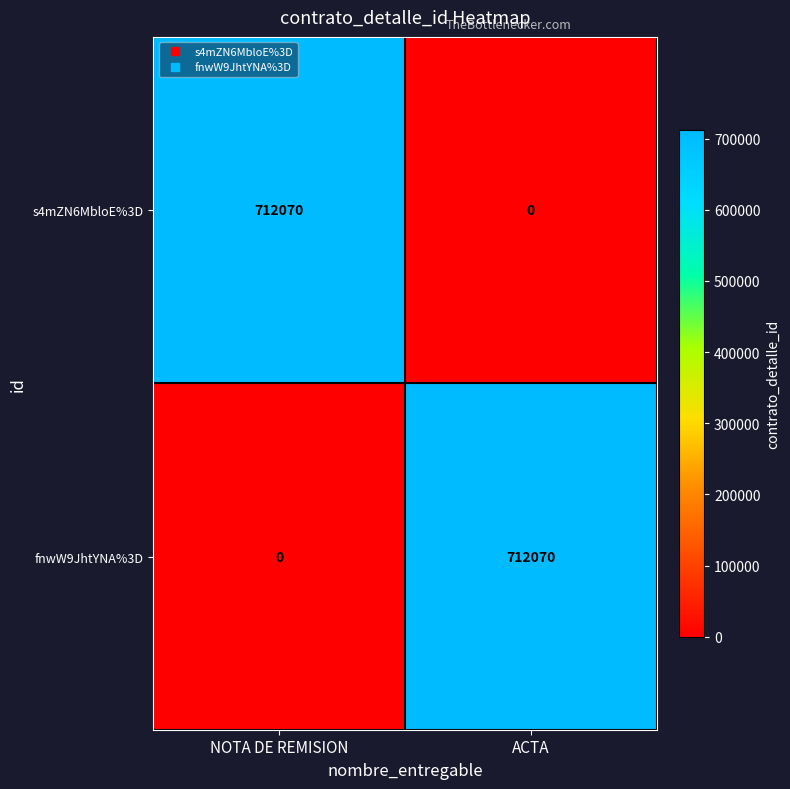

What is the difference between the highest and lowest values at NOTA DE REMISION?

712070